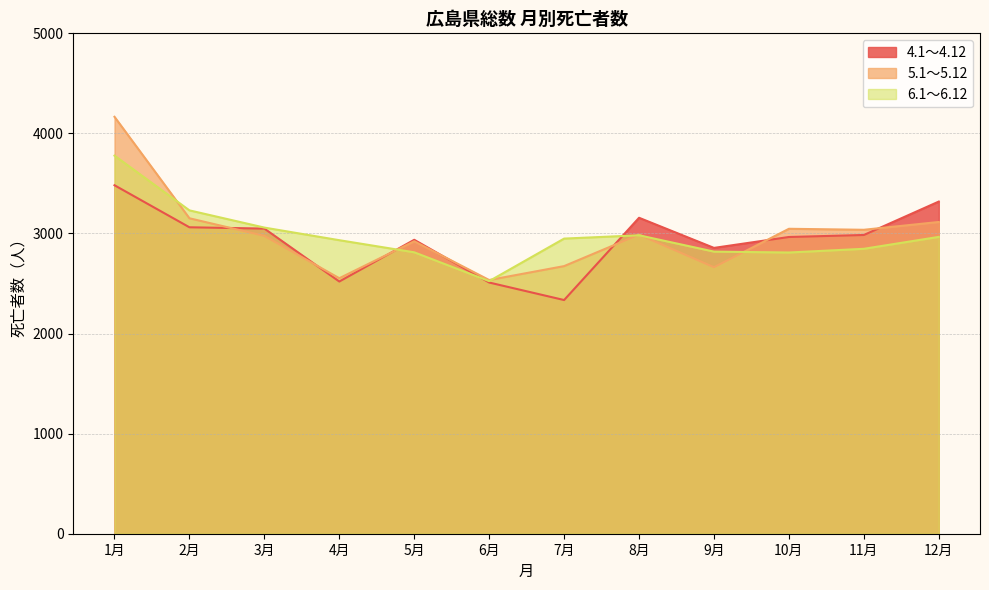

How many distinct data groups are displayed?

3